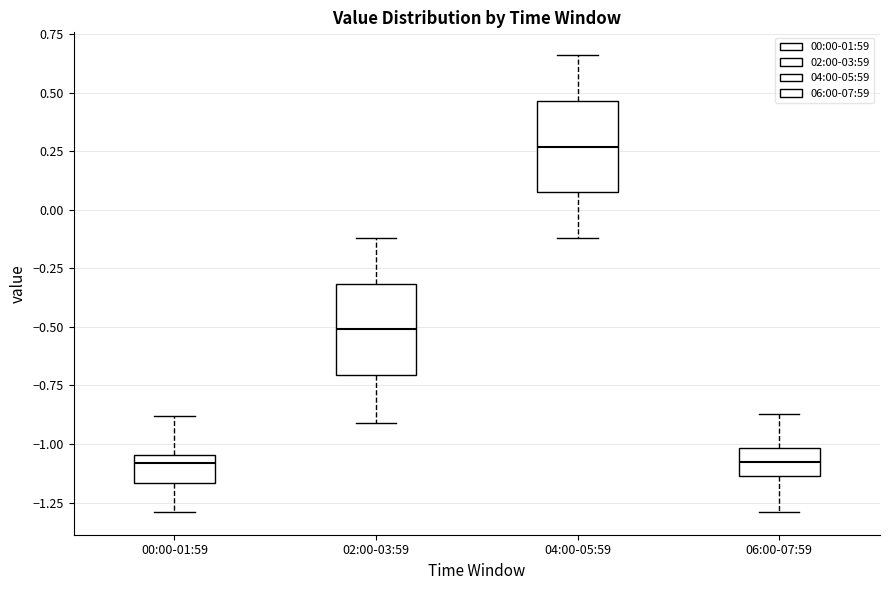

Reading left to right, transcribe this box plot: for each box, give where its median line is, the range the box spans, and where its two whiskers end, as read against the y-axis. The values are not printed on the chart, so give them approximately, as read against the axis.

00:00-01:59: median -1.10, box -1.15 to -1.05, whiskers -1.30 to -0.90
02:00-03:59: median -0.50, box -0.70 to -0.30, whiskers -0.90 to -0.10
04:00-05:59: median 0.25, box 0.10 to 0.45, whiskers -0.10 to 0.65
06:00-07:59: median -1.05, box -1.15 to -1.00, whiskers -1.30 to -0.85